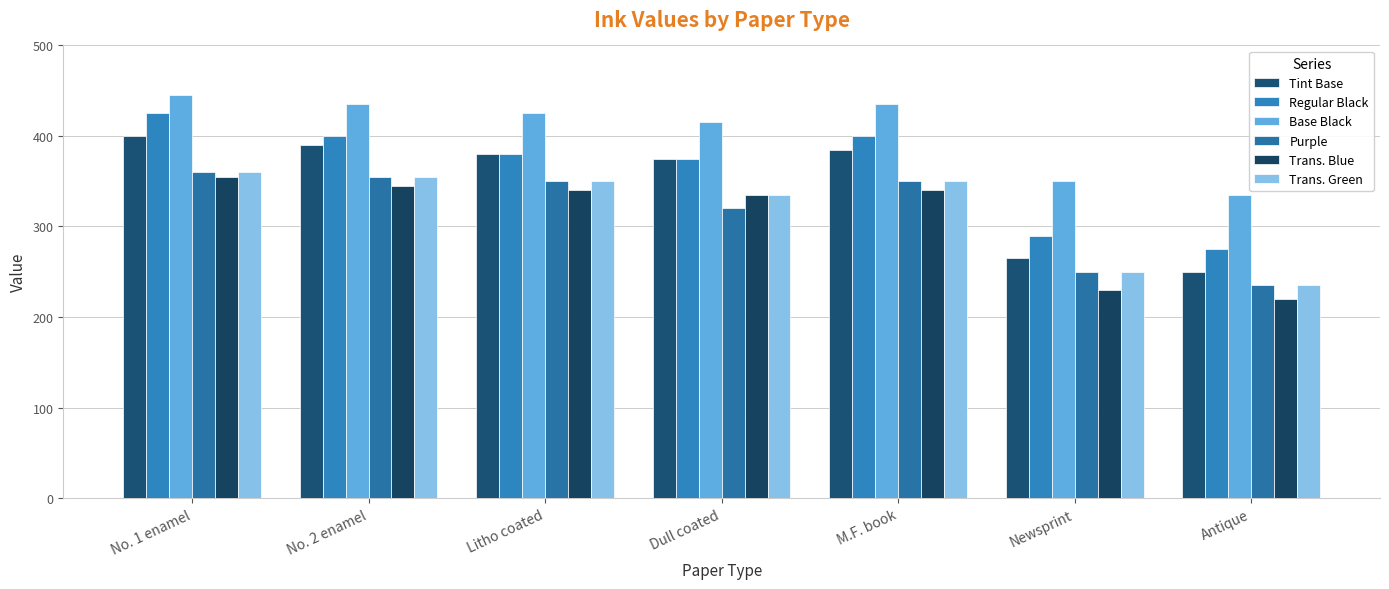

Reading left to right, what are all the values shown in this chart?

Tint Base: 400	390	380	375	385	265	250
Regular Black: 425	400	380	375	400	290	275
Base Black: 445	435	425	415	435	350	335
Purple: 360	355	350	320	350	250	235
Trans. Blue: 355	345	340	335	340	230	220
Trans. Green: 360	355	350	335	350	250	235